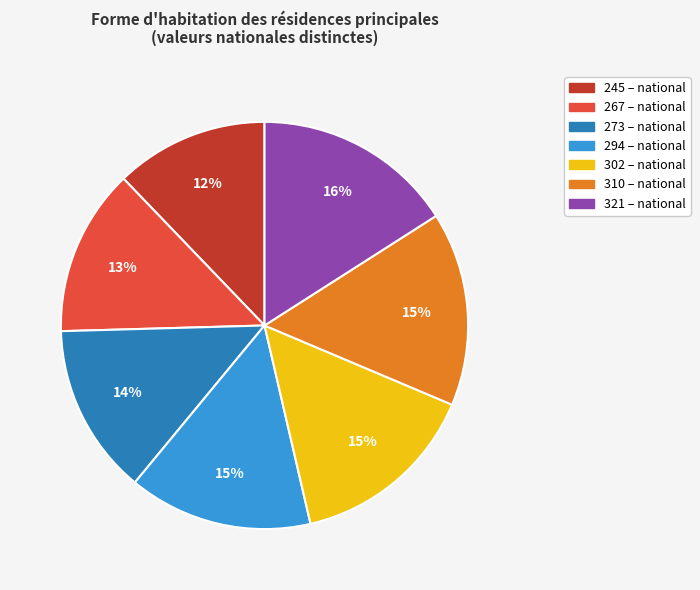

Is there a majority slice in this chart?

No